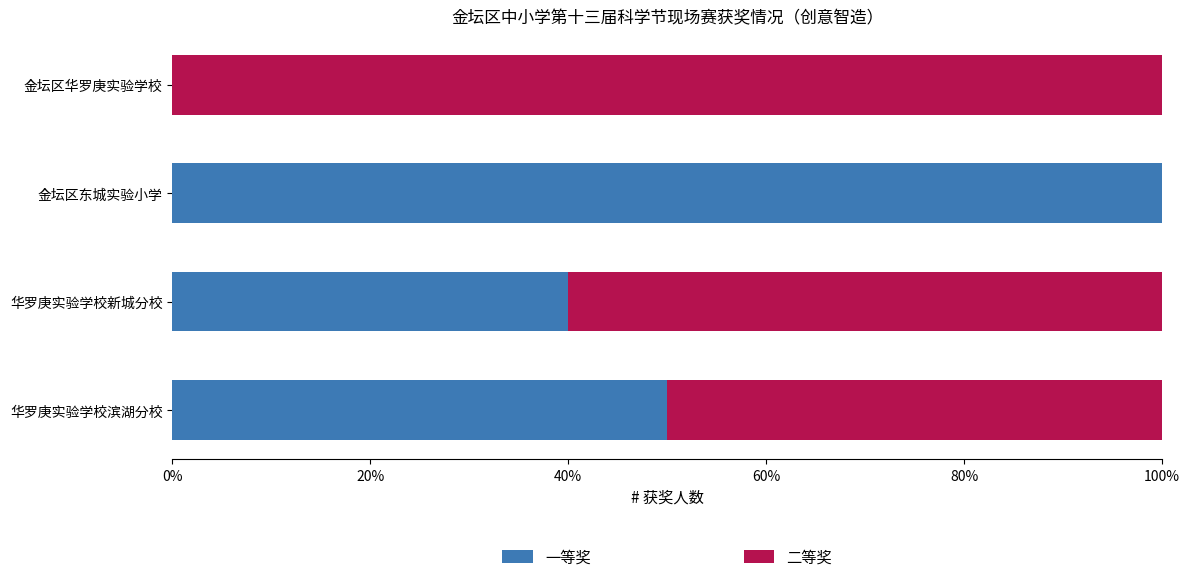

What is the sum of the 一等奖 values at 华罗庚实验学校滨湖分校 and 金坛区东城实验小学?

150